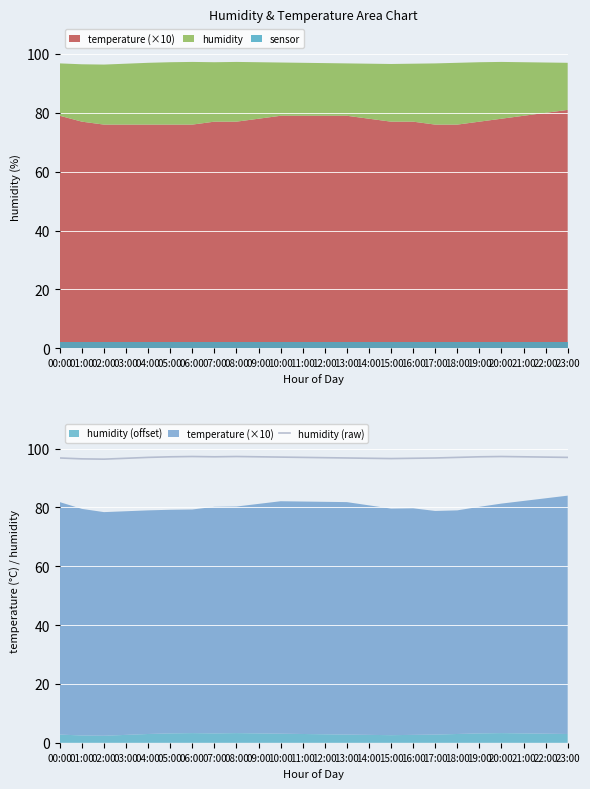

Between 05:00 and 21:00, which is larger?

05:00